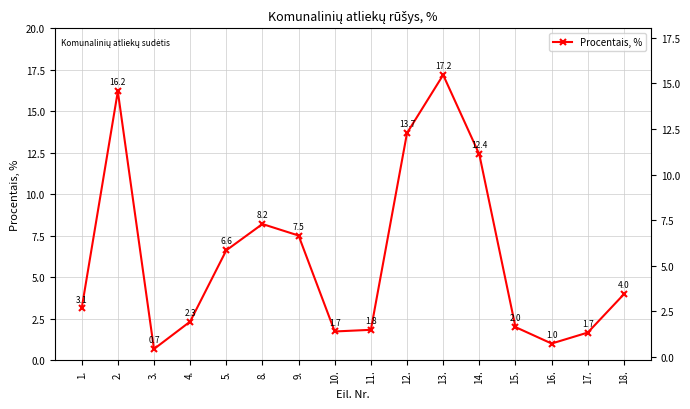

Reading left to right, extract all data points from this chart.

1.=3.1	2.=16.2	3.=0.7	4.=2.3	5.=6.6	8.=8.2	9.=7.5	10.=1.7	11.=1.8	12.=13.7	13.=17.2	14.=12.4	15.=2.0	16.=1.0	17.=1.7	18.=4.0